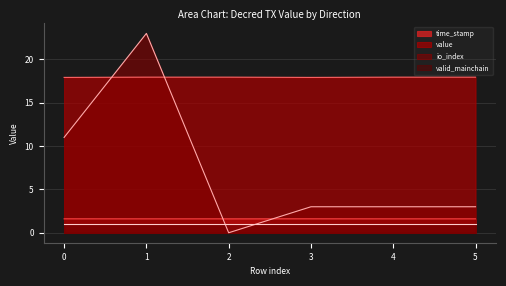

What is the maximum value shown in the chart?

23.0